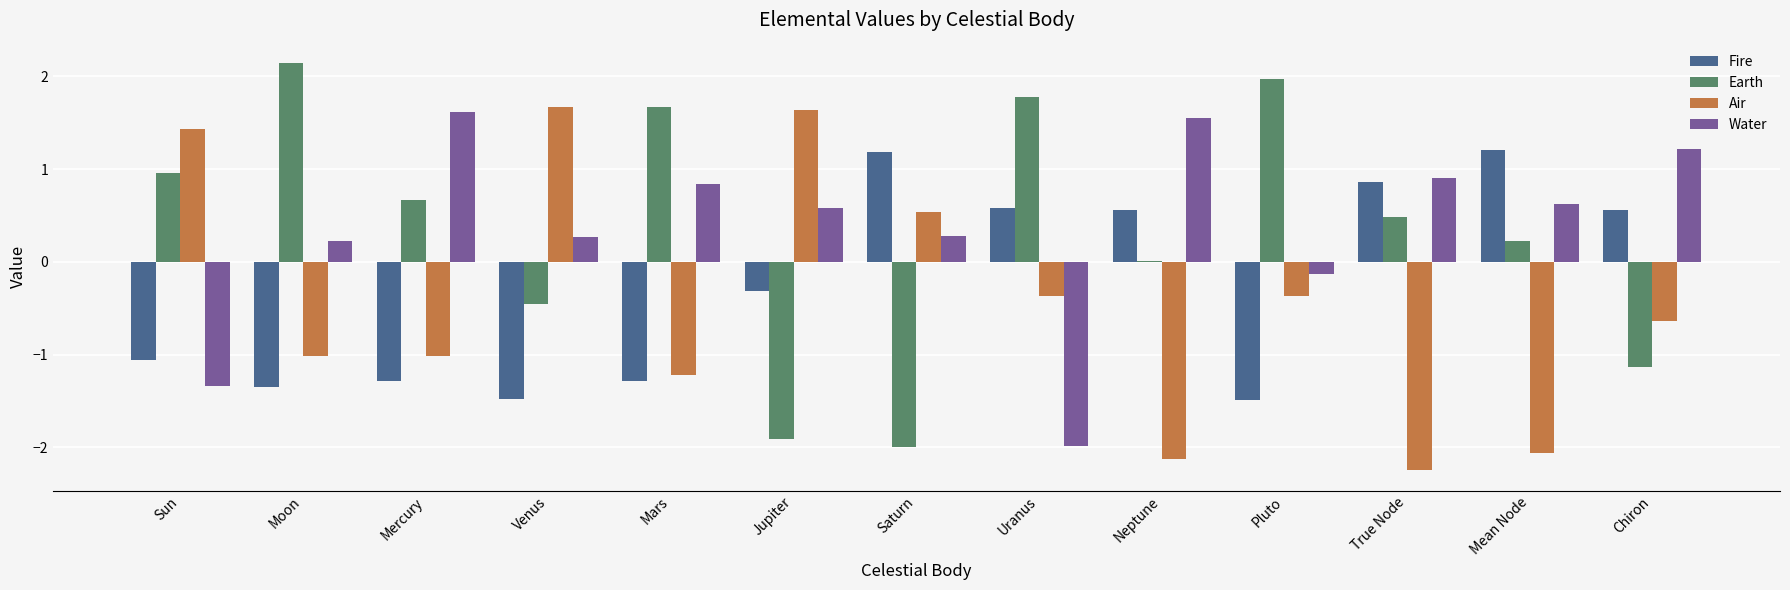

True or false: Air has a value of -0.2 at Pluto.

False